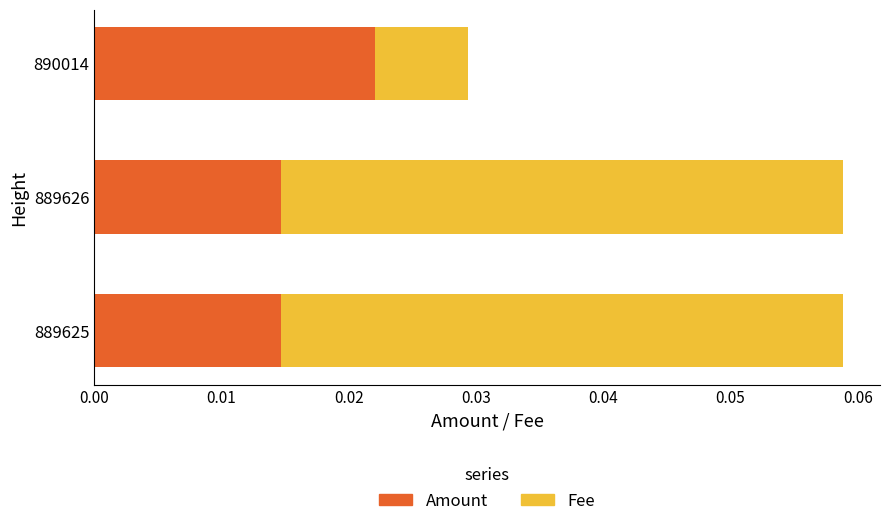

Count the Amount values in the range 0 to 1.

3